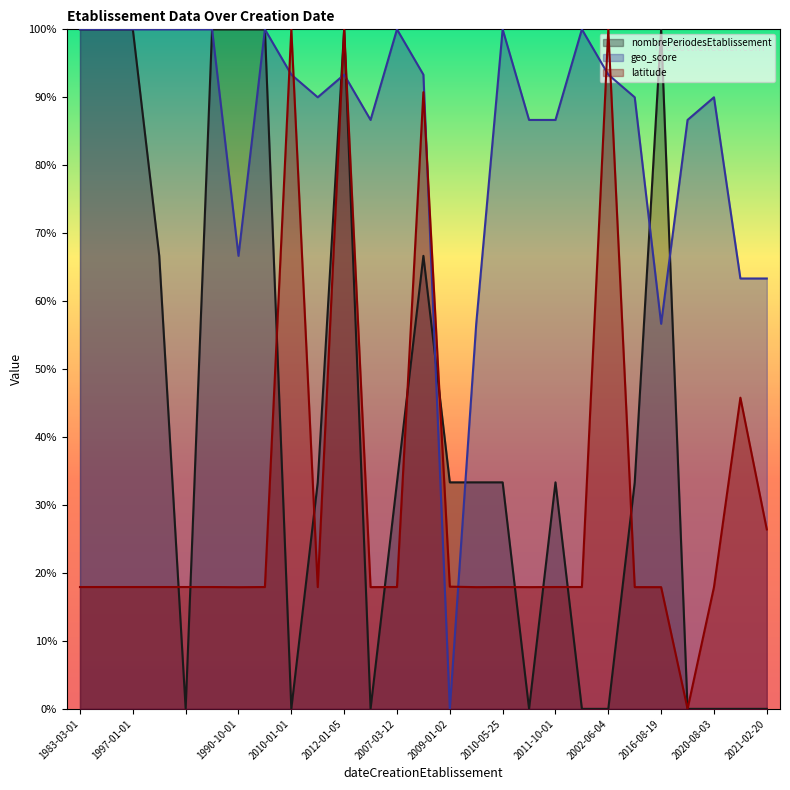

Rank the series at 1986-05-01 from highest to lowest value.

geo_score, nombrePeriodesEtablissement, latitude